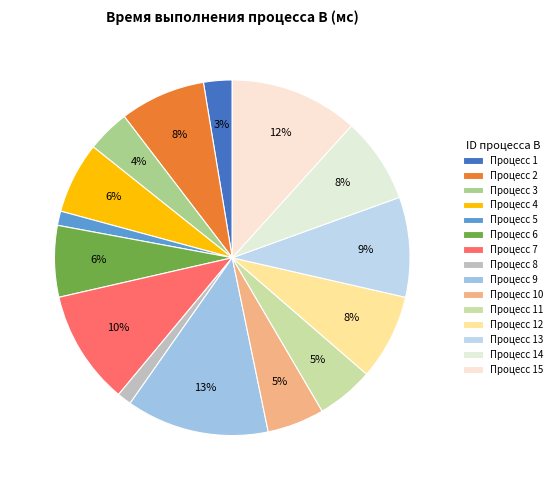

Count the number of slices in the pie.

15